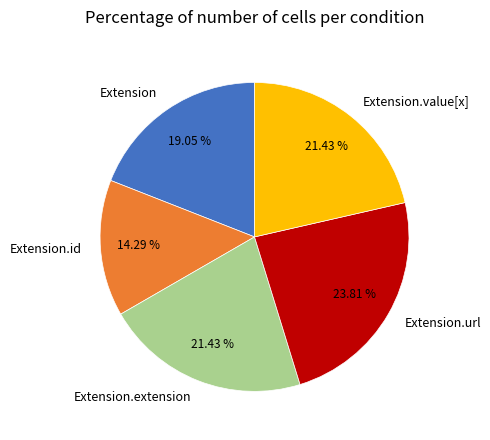

Is the sum of Extension.extension and Extension.url greater than half?

No